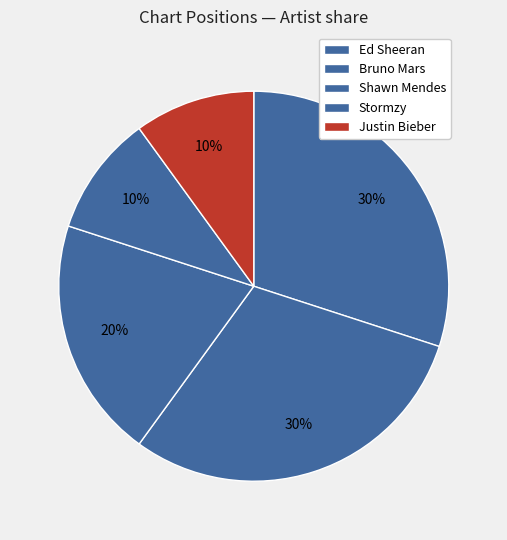

How many slices are in this pie chart?

5